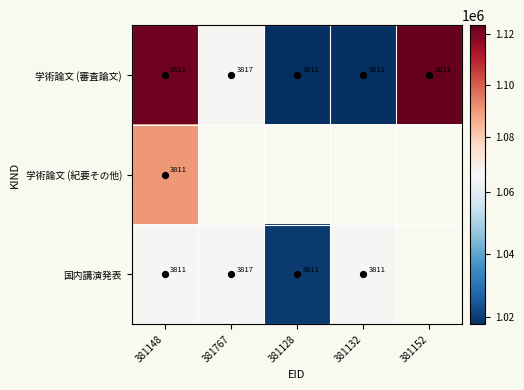

What is the difference between the highest and lowest values at 381767?

24.0